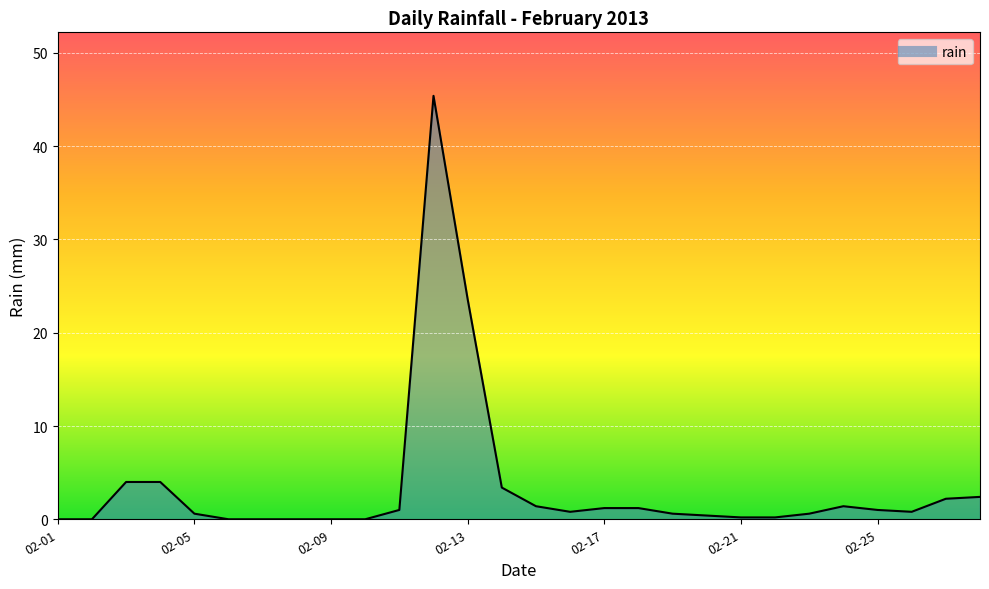

What is the difference between the second highest and minimum values?

23.6